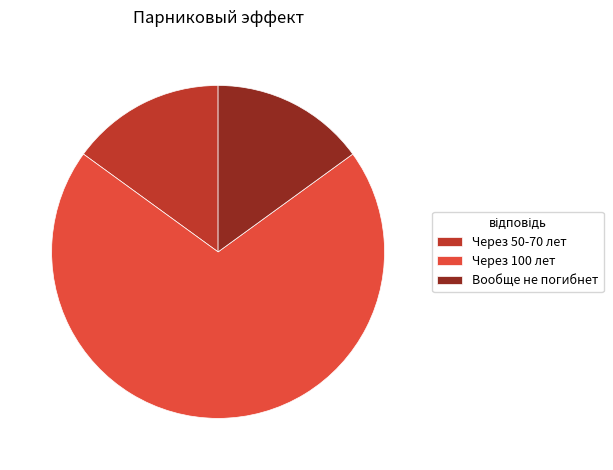

Which category has the biggest portion of the pie?

Через 100 лет